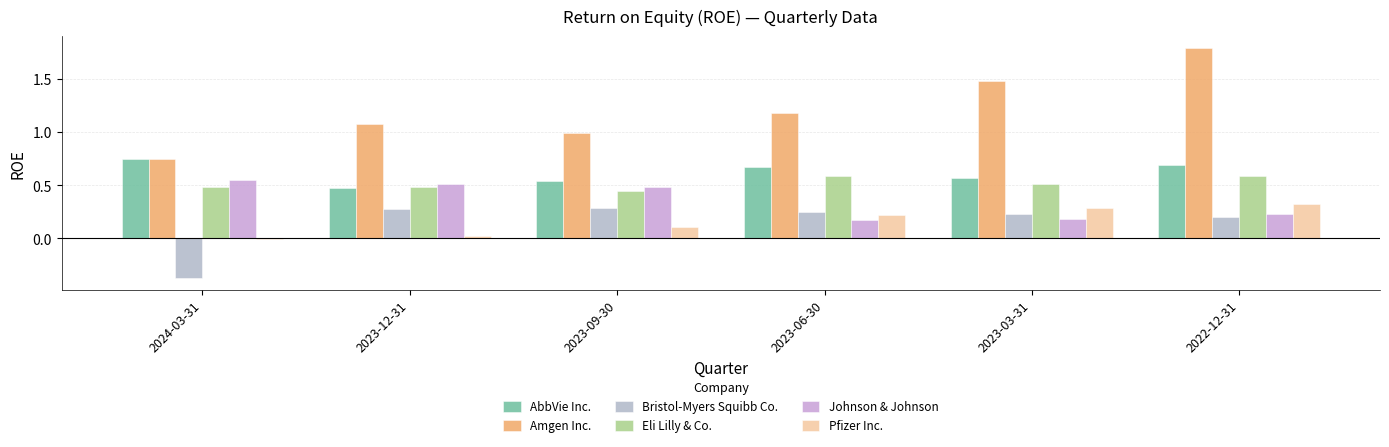

What is the spread (max minus min) of values at 2023-06-30?

1.0